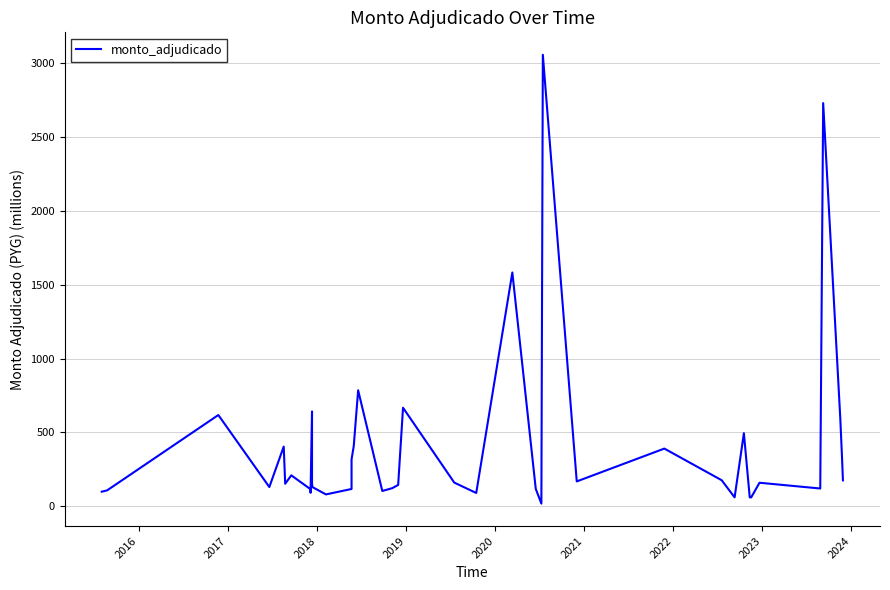

What is the average value?

403.6